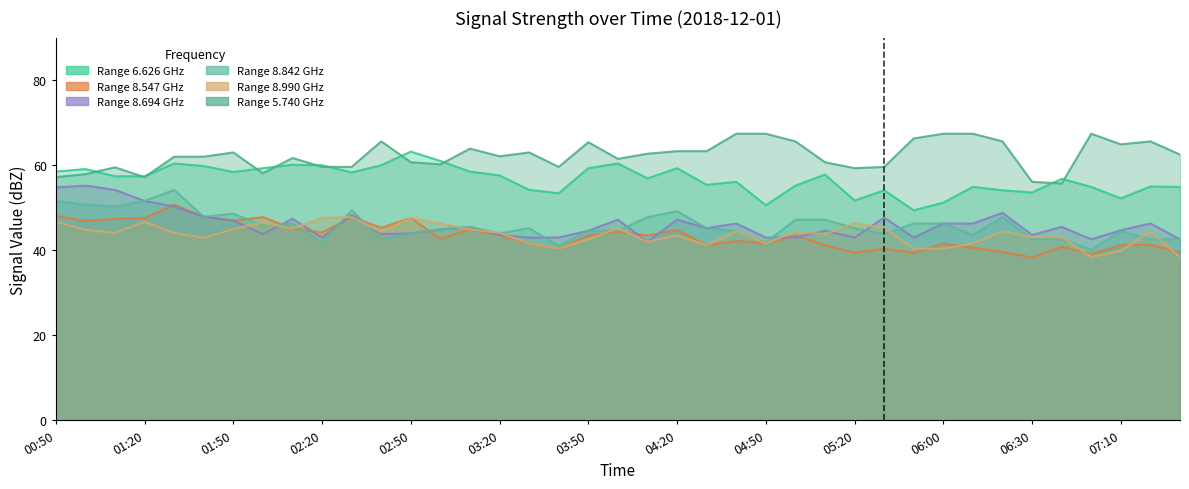

Reading right to left, what are all the values shown in this chart?

6.626: 07:30=54.9	07:20=55.0	07:10=52.2	07:00=54.9	06:40=56.8	06:30=53.6	06:20=54.1	06:10=54.9	06:00=51.2	05:40=49.4	05:30=54.1	05:20=51.7	05:10=57.8	05:00=55.2	04:50=50.6	04:40=56.1	04:30=55.4	04:20=59.3	04:10=56.9	04:00=60.4	03:50=59.3	03:40=53.4	03:30=54.2	03:20=57.6	03:10=58.5	03:00=61.0	02:50=63.2	02:40=60.0	02:30=58.3	02:20=60.0	02:10=60.1	02:00=59.3	01:50=58.4	01:40=59.8	01:30=60.4	01:20=57.4	01:10=57.4	01:00=59.1	00:50=58.5
8.547: 07:30=39.5	07:20=41.3	07:10=41.2	07:00=39.1	06:40=40.8	06:30=38.3	06:20=39.6	06:10=40.6	06:00=41.6	05:40=39.4	05:30=40.4	05:20=39.4	05:10=41.2	05:00=43.5	04:50=41.6	04:40=42.2	04:30=41.2	04:20=44.8	04:10=43.5	04:00=44.4	03:50=43.5	03:40=40.4	03:30=41.6	03:20=43.6	03:10=44.9	03:00=42.7	02:50=47.6	02:40=45.3	02:30=47.8	02:20=44.2	02:10=45.1	02:00=47.8	01:50=47.0	01:40=47.9	01:30=50.7	01:20=47.6	01:10=47.4	01:00=46.9	00:50=48.1
8.694: 07:30=42.6	07:20=46.3	07:10=44.7	07:00=42.6	06:40=45.5	06:30=43.6	06:20=48.8	06:10=46.3	06:00=46.3	05:40=43.0	05:30=47.7	05:20=43.0	05:10=44.6	05:00=43.0	04:50=43.0	04:40=46.3	04:30=45.2	04:20=47.2	04:10=42.0	04:00=47.2	03:50=44.6	03:40=43.0	03:30=43.0	03:20=43.6	03:10=45.5	03:00=44.9	02:50=44.0	02:40=43.8	02:30=48.3	02:20=43.0	02:10=47.4	02:00=43.8	01:50=47.0	01:40=47.9	01:30=50.3	01:20=51.6	01:10=54.2	01:00=55.2	00:50=54.8
8.842: 07:30=42.6	07:20=42.6	07:10=44.5	07:00=40.1	06:40=42.6	06:30=42.6	06:20=47.8	06:10=43.6	06:00=46.3	05:40=46.3	05:30=43.8	05:20=45.2	05:10=47.2	05:00=47.2	04:50=41.8	04:40=44.5	04:30=45.2	04:20=49.2	04:10=47.8	04:00=44.6	03:50=44.6	03:40=41.0	03:30=45.2	03:20=44.0	03:10=45.5	03:00=44.9	02:50=44.0	02:40=42.6	02:30=49.4	02:20=41.8	02:10=46.3	02:00=45.8	01:50=48.6	01:40=47.9	01:30=54.2	01:20=51.6	01:10=50.3	01:00=50.7	00:50=51.6
8.990: 07:30=38.4	07:20=44.4	07:10=39.9	07:00=38.4	06:40=43.1	06:30=43.1	06:20=44.4	06:10=41.6	06:00=40.4	05:40=40.4	05:30=45.2	05:20=46.4	05:10=43.8	05:00=44.4	04:50=41.6	04:40=44.5	04:30=41.2	04:20=43.5	04:10=42.0	04:00=45.2	03:50=42.6	03:40=40.4	03:30=41.6	03:20=44.1	03:10=44.9	03:00=46.3	02:50=47.6	02:40=44.3	02:30=47.8	02:20=47.6	02:10=45.1	02:00=46.5	01:50=45.0	01:40=42.9	01:30=44.1	01:20=46.7	01:10=44.1	01:00=44.8	00:50=46.7
5.740: 07:30=62.5	07:20=65.6	07:10=64.9	07:00=67.4	06:40=55.7	06:30=56.1	06:20=65.6	06:10=67.4	06:00=67.4	05:40=66.3	05:30=59.6	05:20=59.3	05:10=60.7	05:00=65.6	04:50=67.4	04:40=67.4	04:30=63.3	04:20=63.3	04:10=62.7	04:00=61.5	03:50=65.4	03:40=59.6	03:30=63.0	03:20=62.1	03:10=63.9	03:00=60.2	02:50=60.7	02:40=65.6	02:30=59.6	02:20=59.6	02:10=61.7	02:00=58.1	01:50=63.0	01:40=62.0	01:30=62.0	01:20=57.2	01:10=59.5	01:00=57.9	00:50=57.2